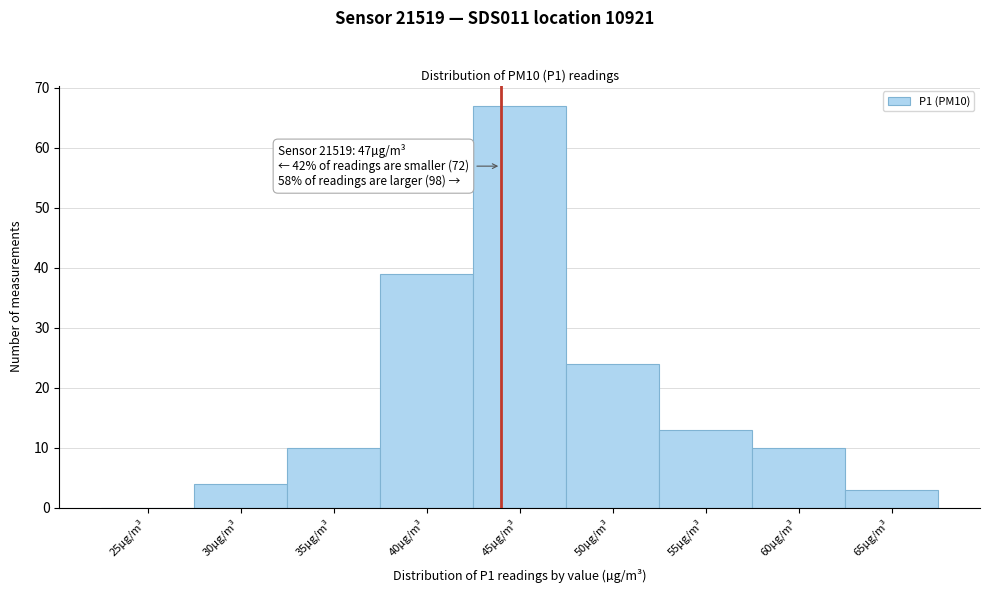

Reading left to right, list all the values displayed in this chart.

25µg/m³=0	30µg/m³=4	35µg/m³=10	40µg/m³=39	45µg/m³=67	50µg/m³=24	55µg/m³=13	60µg/m³=10	65µg/m³=3